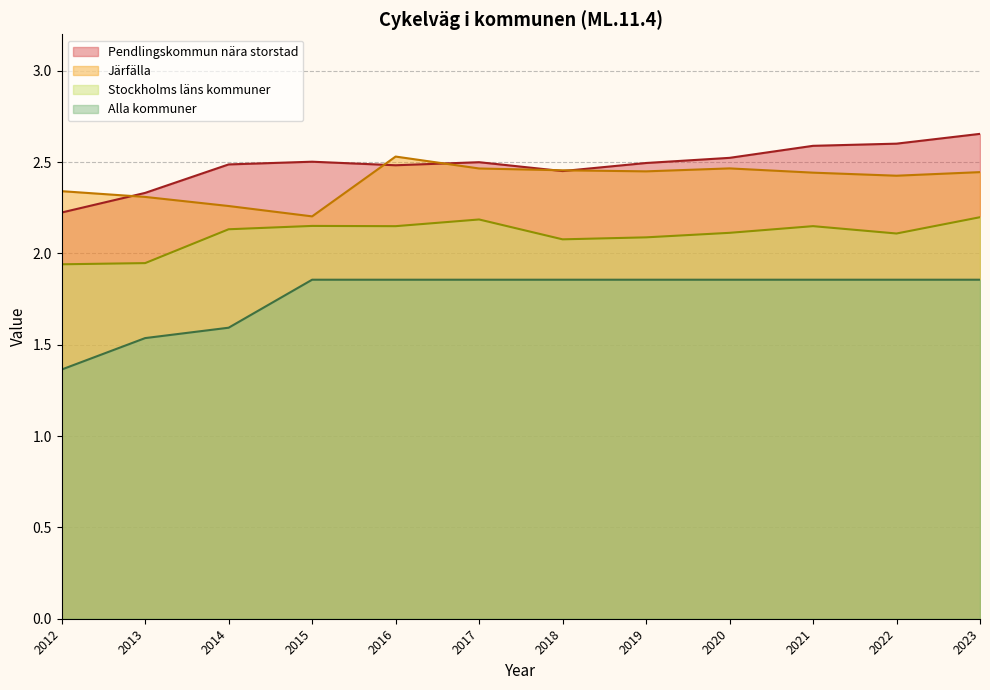

Reading left to right, transcribe all the data shown in this chart.

Pendlingskommun nära storstad: 2012=2.2	2013=2.3	2014=2.5	2015=2.5	2016=2.5	2017=2.5	2018=2.5	2019=2.5	2020=2.5	2021=2.6	2022=2.6	2023=2.7
Järfälla: 2012=2.3	2013=2.3	2014=2.3	2015=2.2	2016=2.5	2017=2.5	2018=2.5	2019=2.4	2020=2.5	2021=2.4	2022=2.4	2023=2.4
Stockholms läns kommuner: 2012=1.9	2013=1.9	2014=2.1	2015=2.2	2016=2.1	2017=2.2	2018=2.1	2019=2.1	2020=2.1	2021=2.1	2022=2.1	2023=2.2
Alla kommuner: 2012=1.4	2013=1.5	2014=1.6	2015=1.9	2016=1.9	2017=1.9	2018=1.9	2019=1.9	2020=1.9	2021=1.9	2022=1.9	2023=1.9